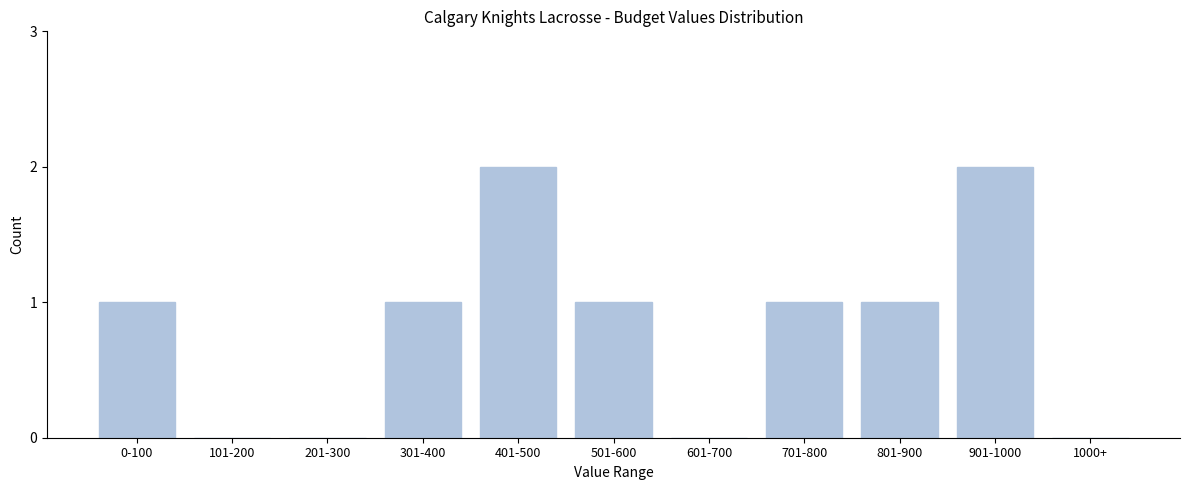

What is the sum of the values at 901-1000 and 701-800?

3